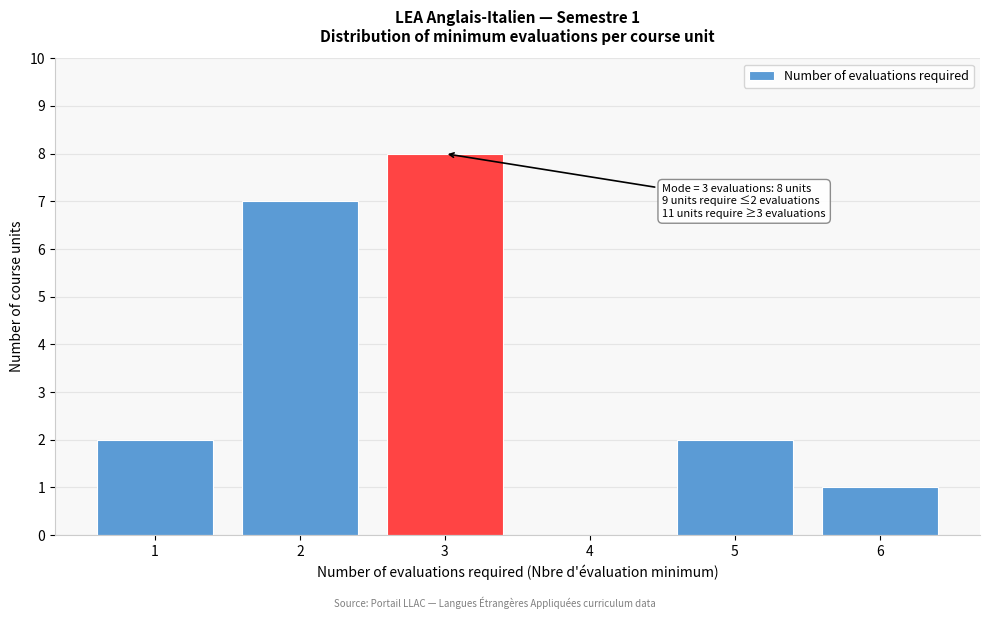

Which range on the x-axis has the tallest bar?

2.5 to 3.5